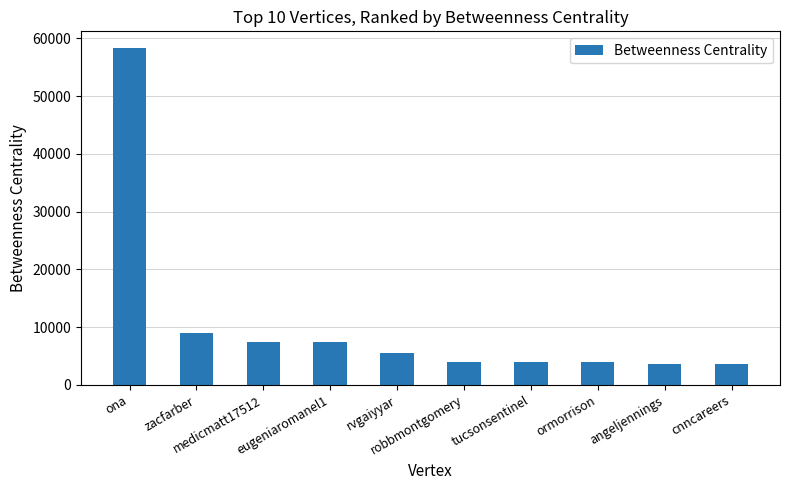

What is the minimum value shown in the chart?

3576.4